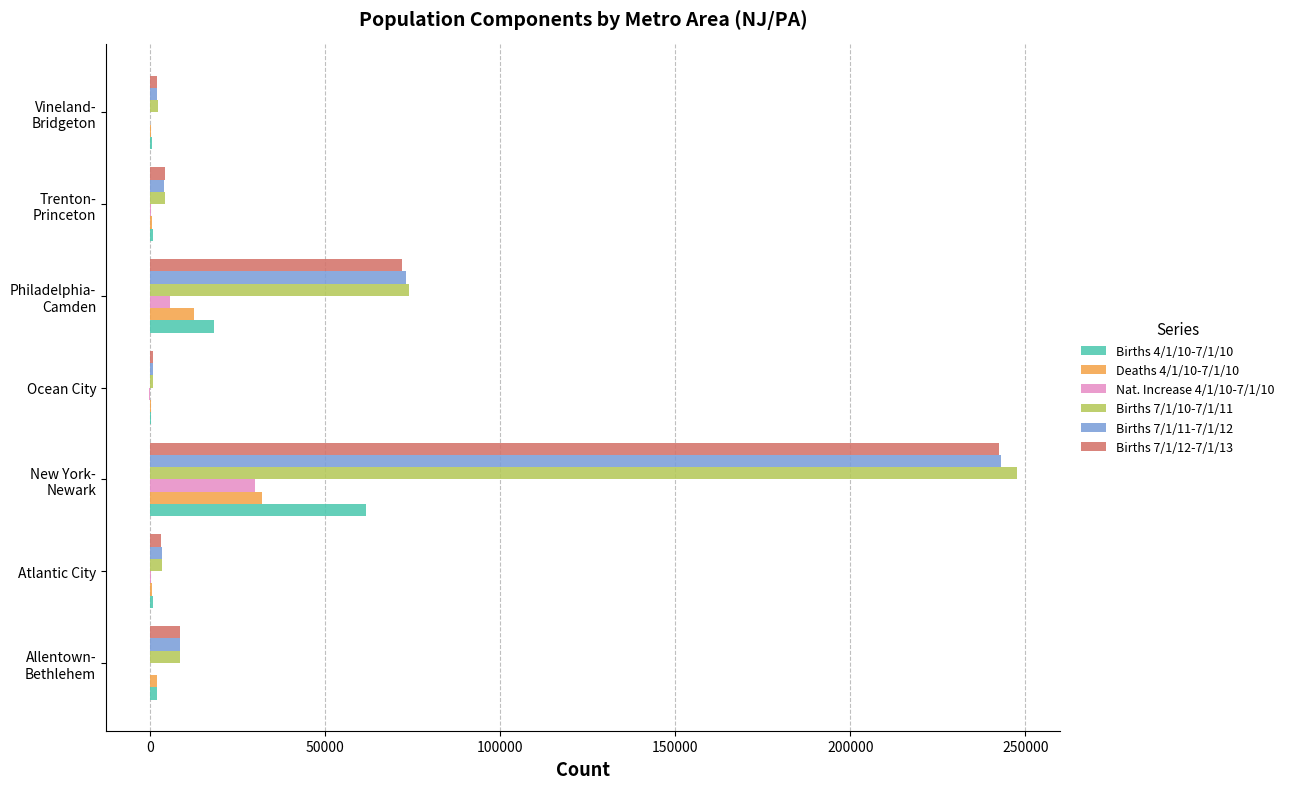

What is the greatest value displayed?

247572